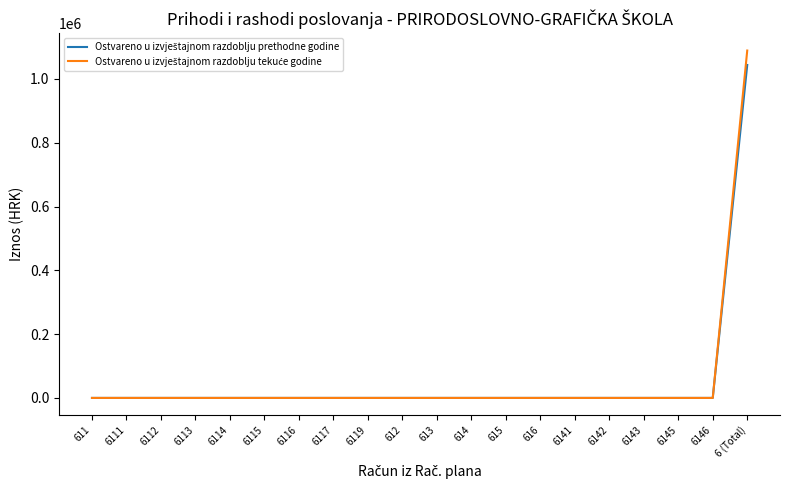

Count the number of data series in this chart.

2